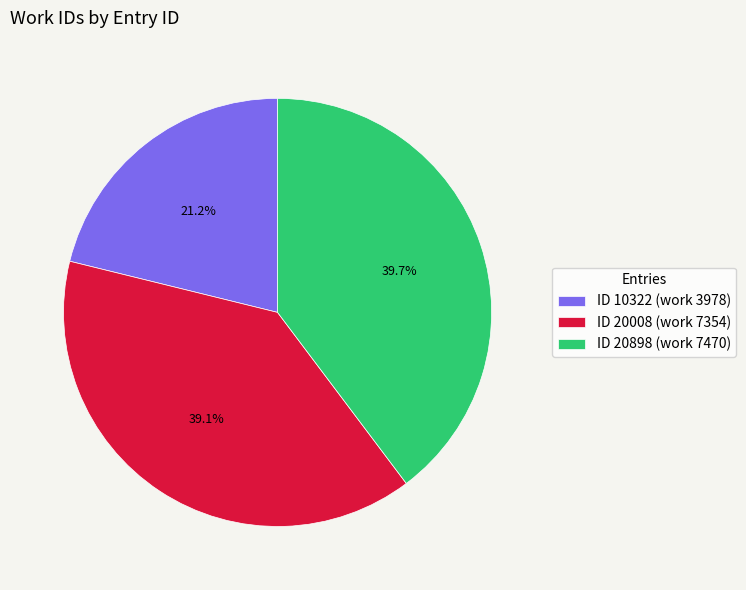

Count the number of slices in the pie.

3